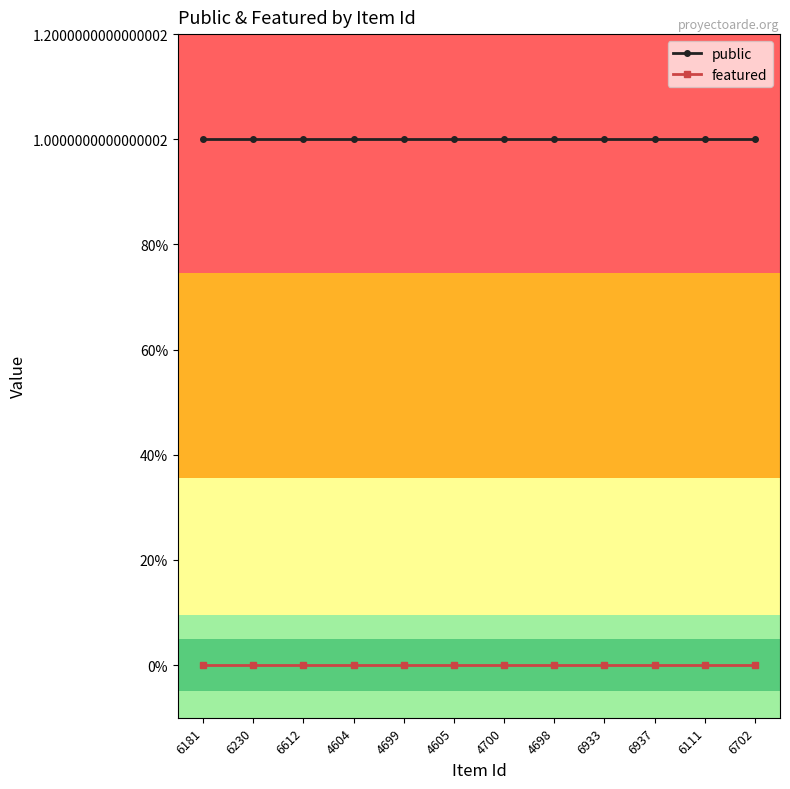

What is the label of the 6th point from the left?

4605